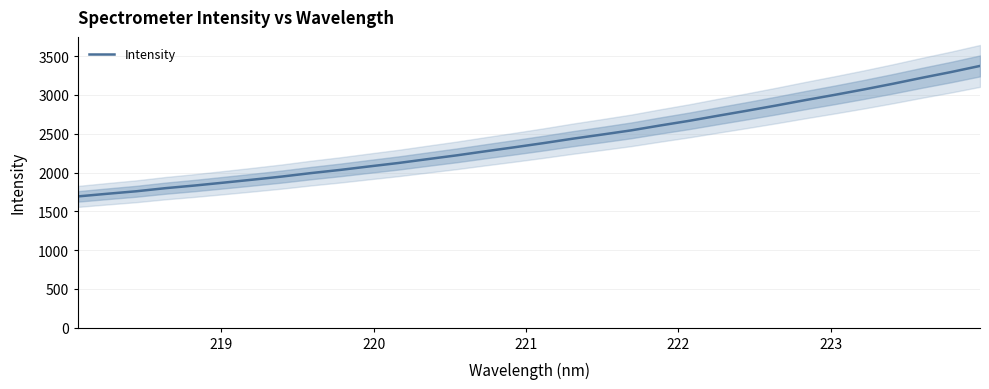

What is the maximum value for Intensity?

3374.4